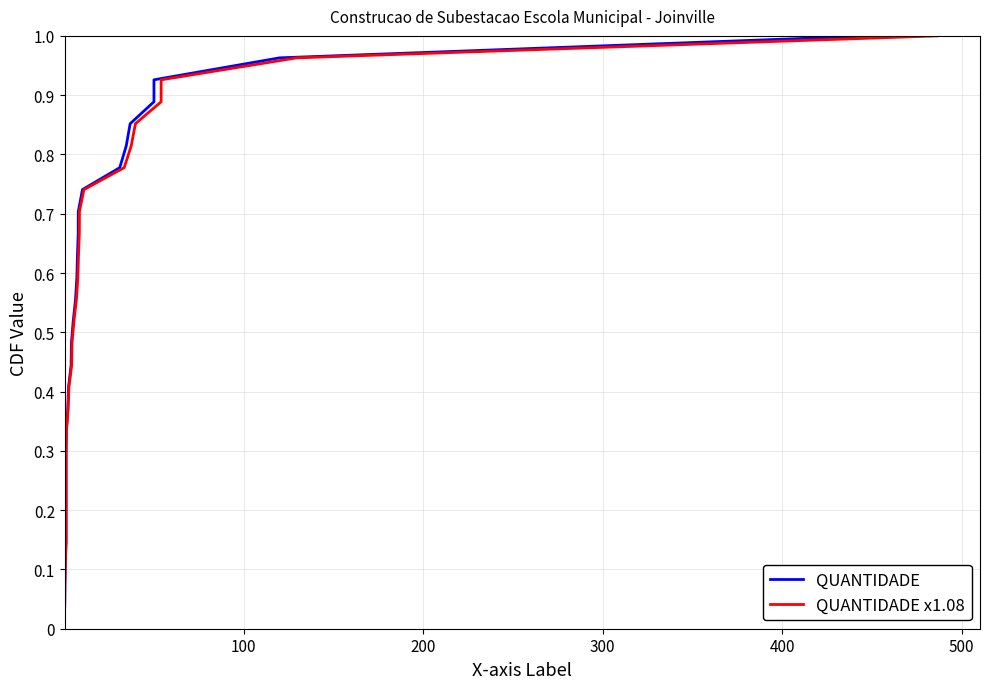

True or false: QUANTIDADE and QUANTIDADE x1.08 cross at least once.

False